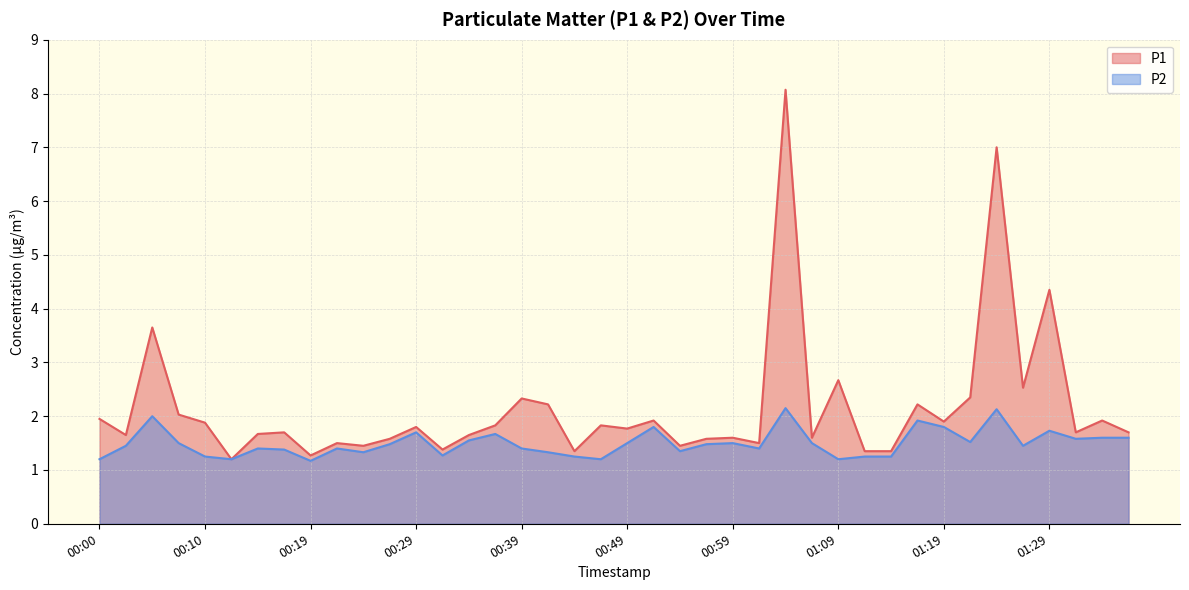

True or false: P2 has a value of 2.1 at 01:04.

True